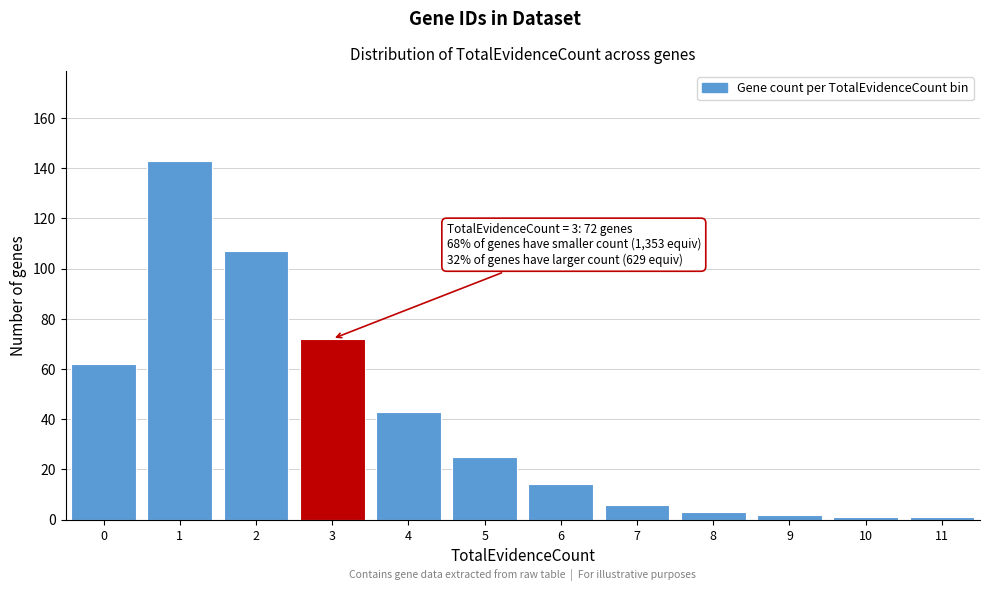

Reading left to right, extract all data points from this chart.

0=62	1=143	2=107	3=72	4=43	5=25	6=14	7=6	8=3	9=2	10=1	11=1